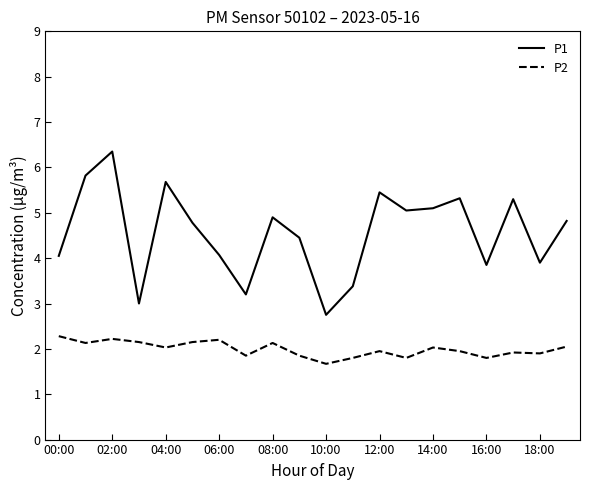

In P1, how many points are lower than both neighbors (excluding endpoints)?

6